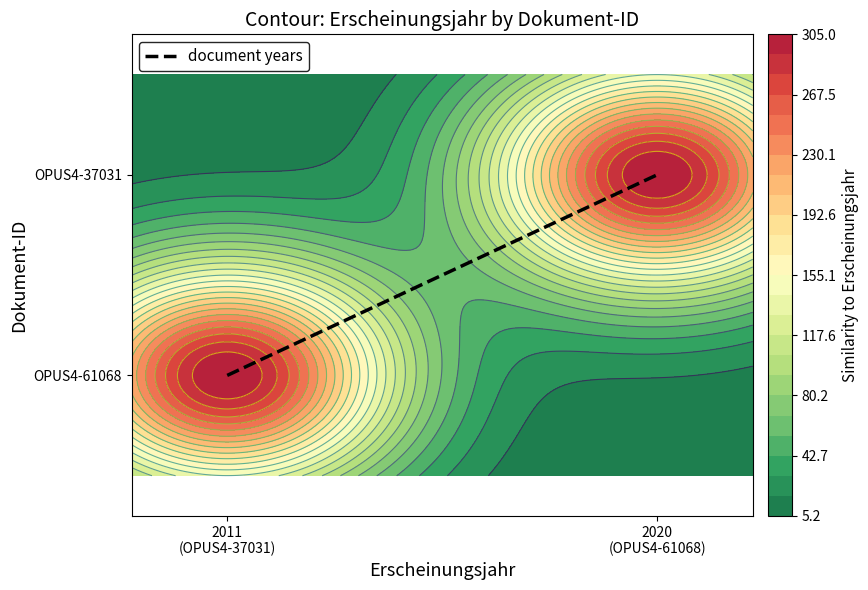

What is the difference between the maximum and minimum values?

1